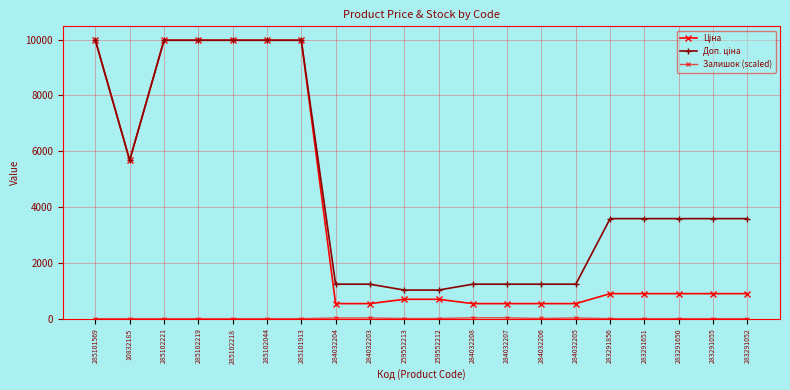

Which series changed the most between 284032204 and 283291052?

Доп. ціна